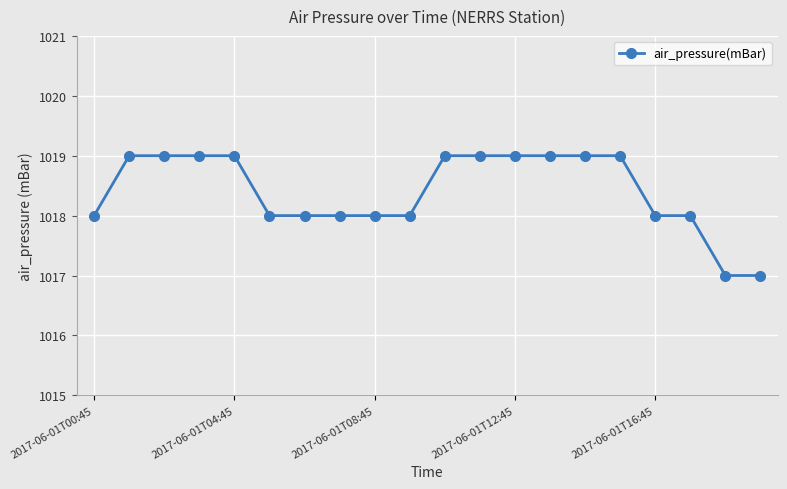

What is the average value?

1018